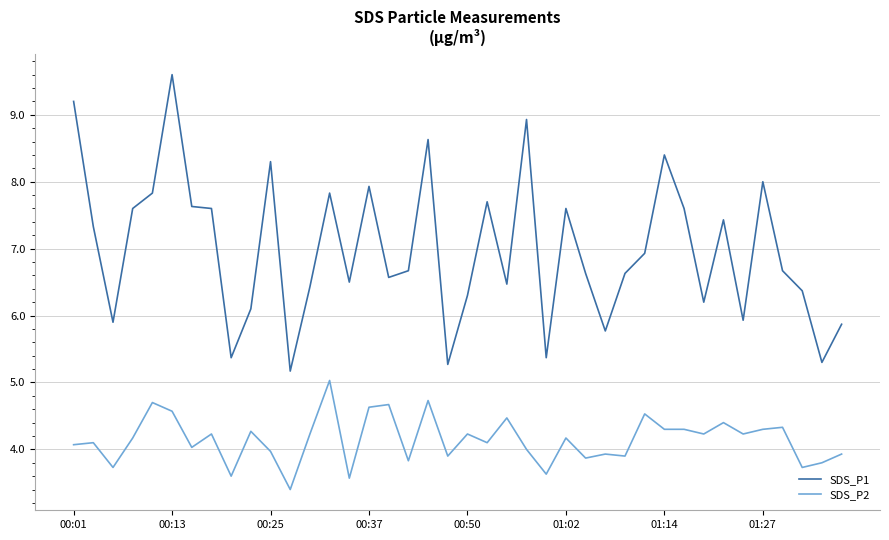

Reading left to right, transcribe all the data shown in this chart.

SDS_P1: 9.2	7.3	5.9	7.6	7.8	9.6	7.6	7.6	5.4	6.1	8.3	5.2	6.4	7.8	6.5	7.9	6.6	6.7	8.6	5.3	6.3	7.7	6.5	8.9	5.4	7.6	6.6	5.8	6.6	6.9	8.4	7.6	6.2	7.4	5.9	8.0	6.7	6.4	5.3	5.9
SDS_P2: 4.1	4.1	3.7	4.2	4.7	4.6	4.0	4.2	3.6	4.3	4.0	3.4	4.2	5.0	3.6	4.6	4.7	3.8	4.7	3.9	4.2	4.1	4.5	4.0	3.6	4.2	3.9	3.9	3.9	4.5	4.3	4.3	4.2	4.4	4.2	4.3	4.3	3.7	3.8	3.9